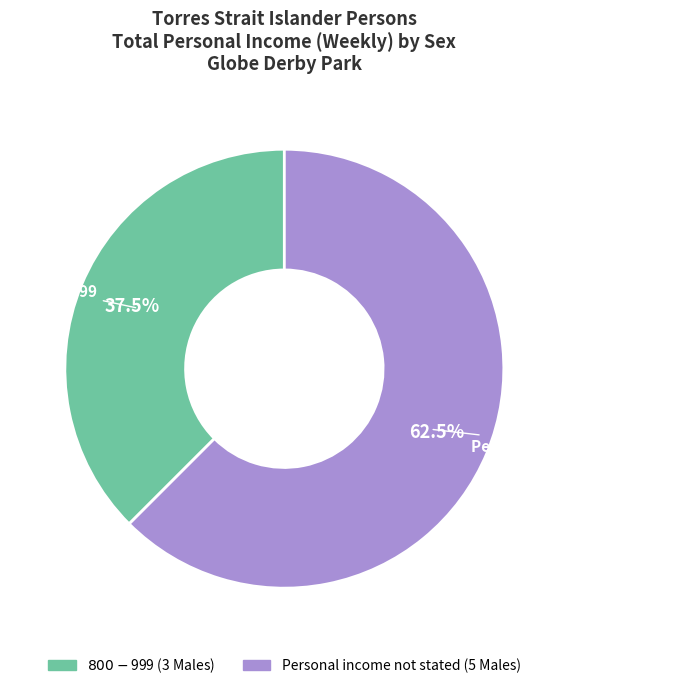

How many slices are in this pie chart?

2